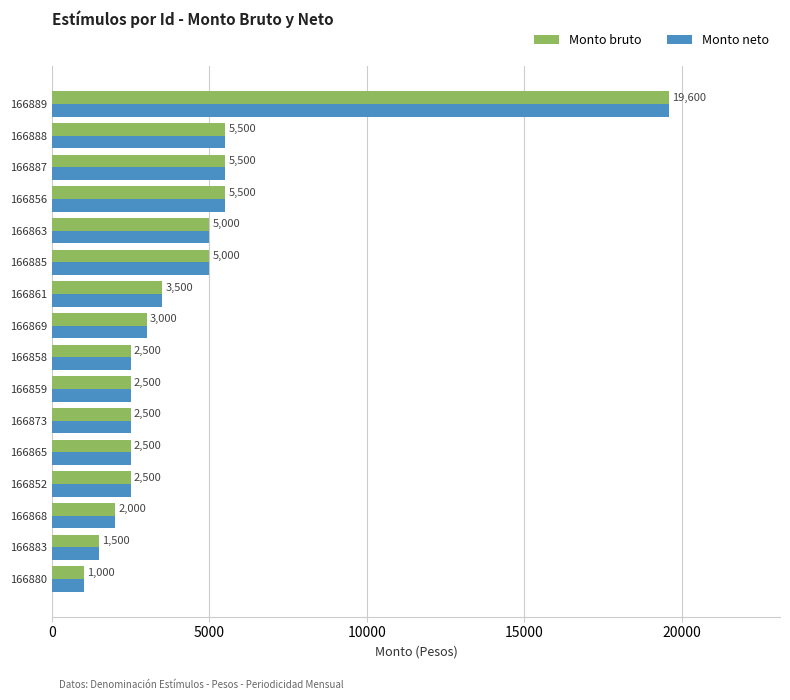

The value of Monto neto at 166889 is 19600. True or false?

True